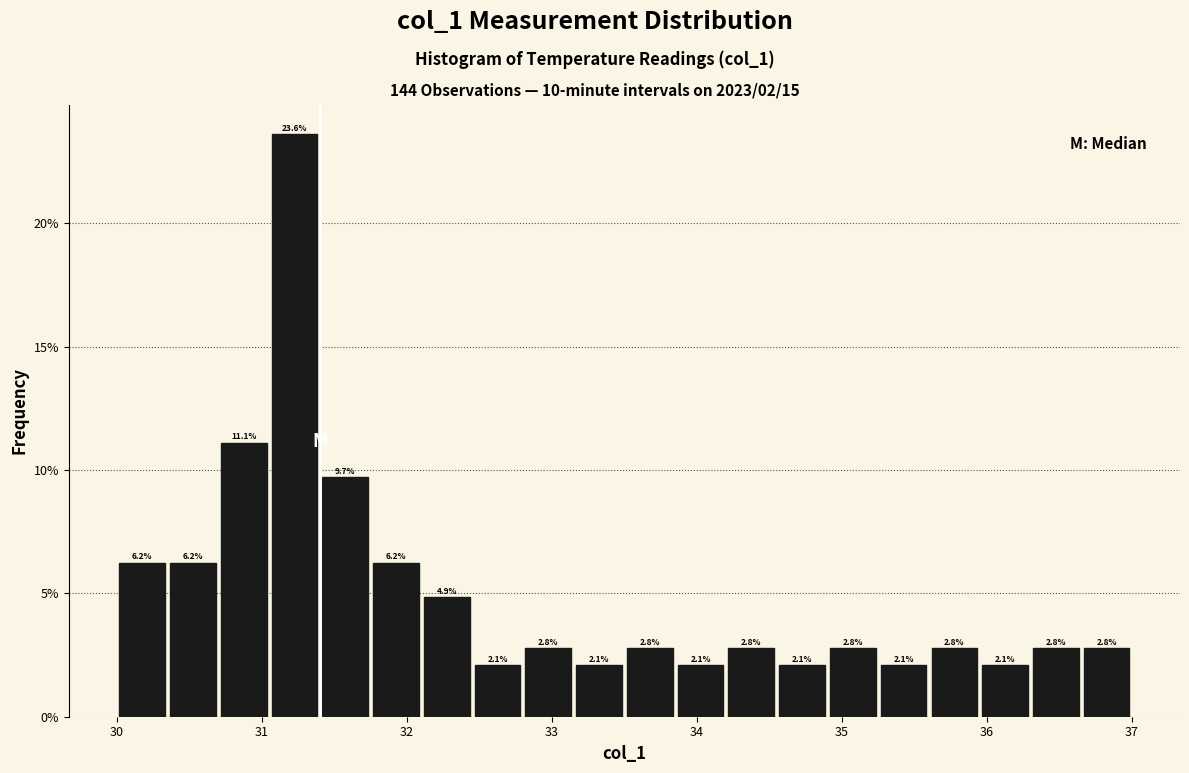

Around what value on the x-axis is the tallest bar? Give the approximate position of its centre, as read against the axis.

31.2